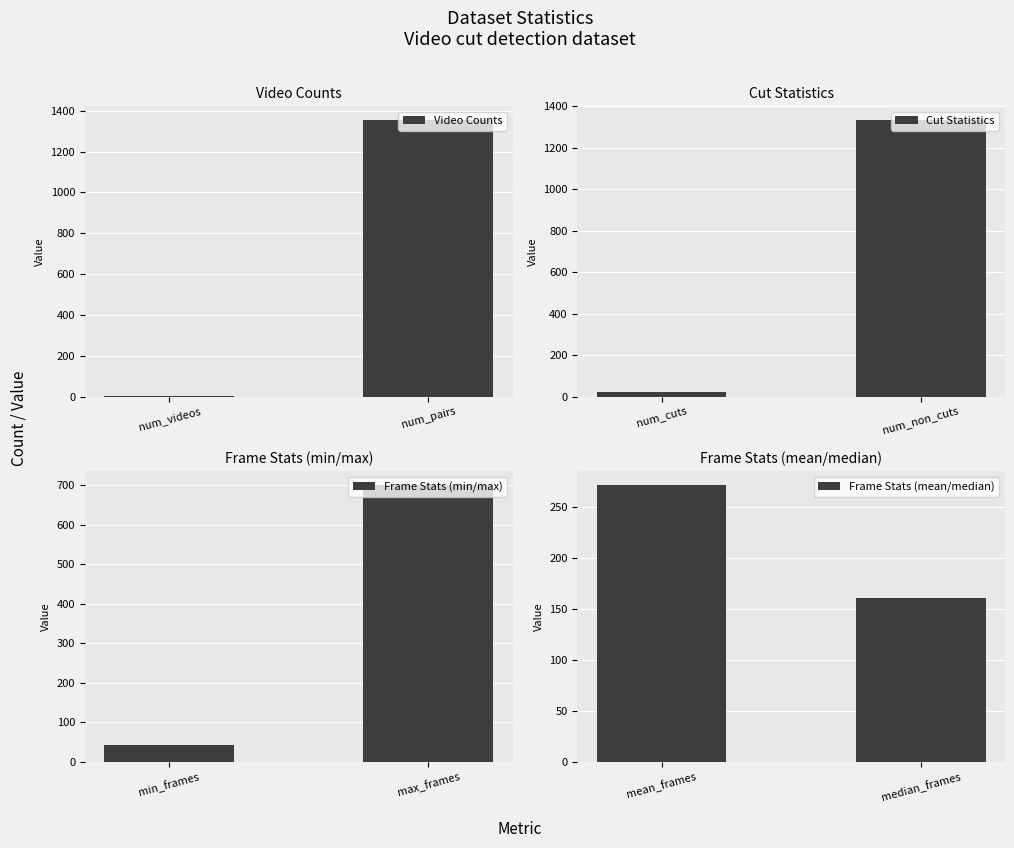

Which category has the highest value in the Video Counts series?

num_pairs